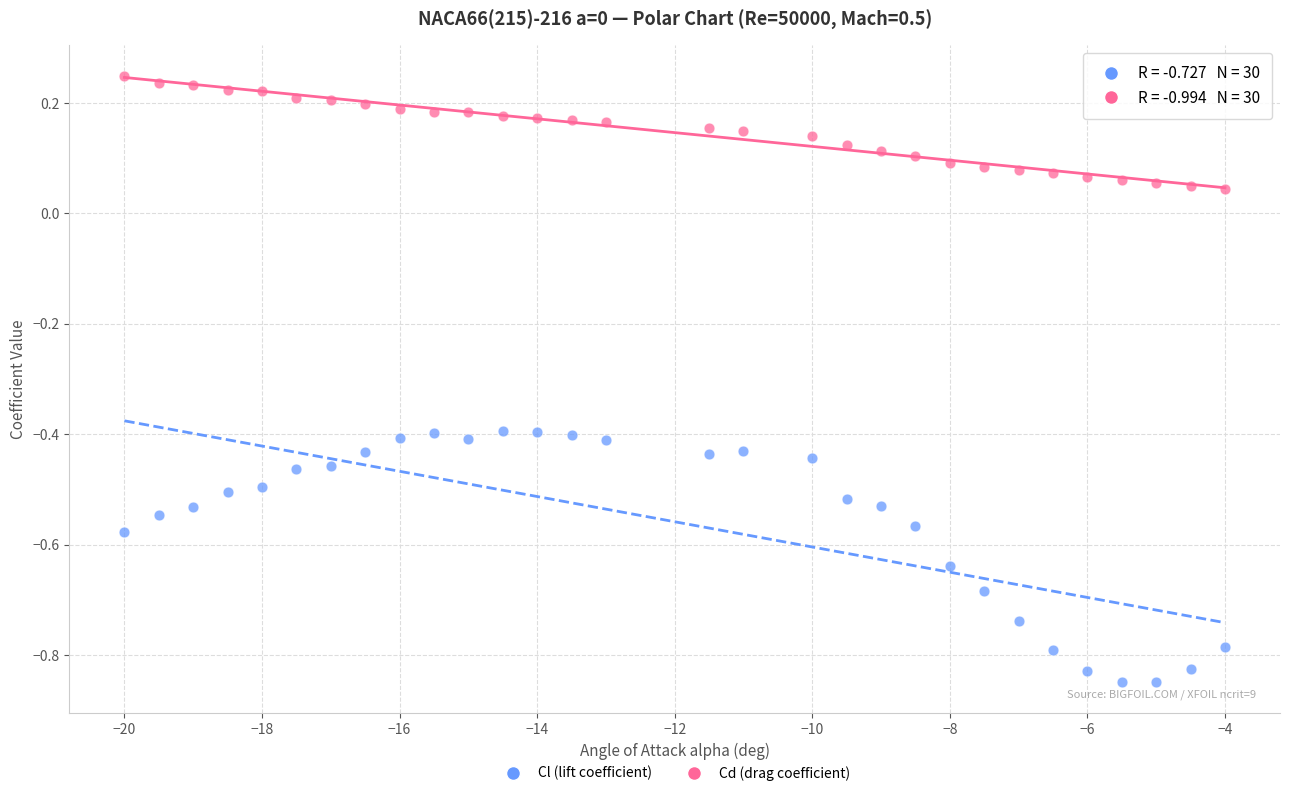

What are all the series names shown in the legend?

Cl (lift coefficient), Cd (drag coefficient)